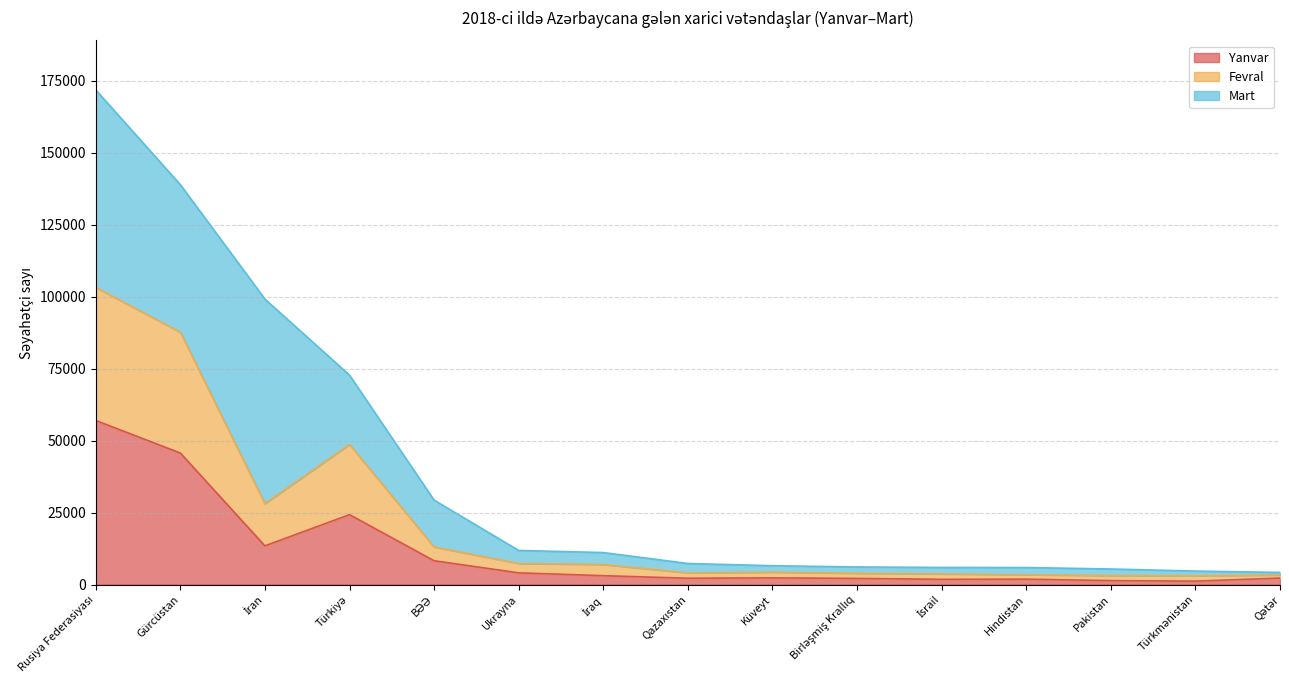

True or false: Yanvar and Fevral intersect in this chart.

False